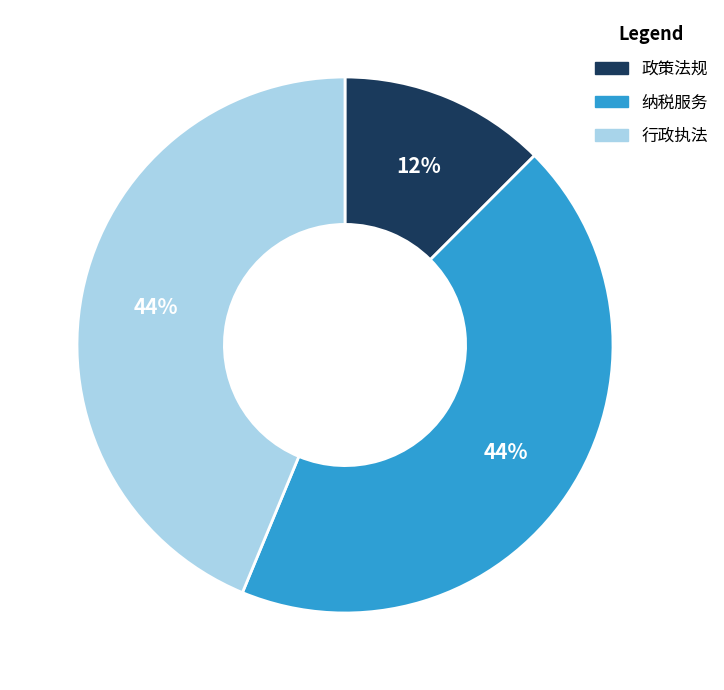

The 政策法规 slice represents 12% of the pie. True or false?

True